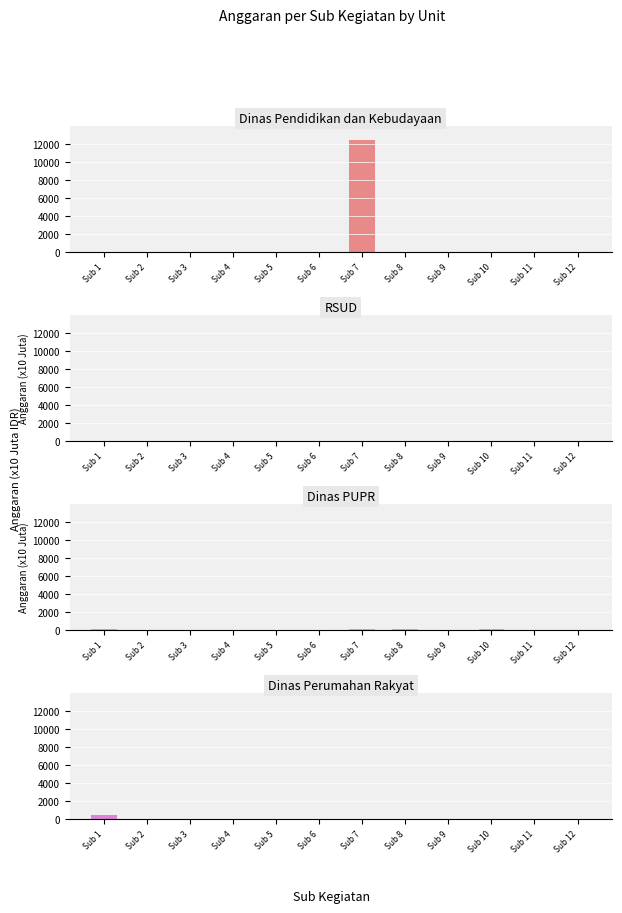

Are the bars horizontal?

No